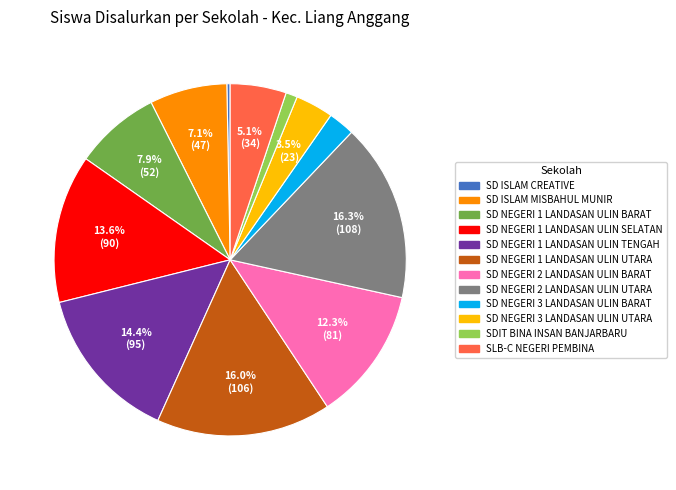

To the nearest percent, what is the combined percentage of SD NEGERI 1 LANDASAN ULIN BARAT and SD ISLAM MISBAHUL MUNIR?

15%